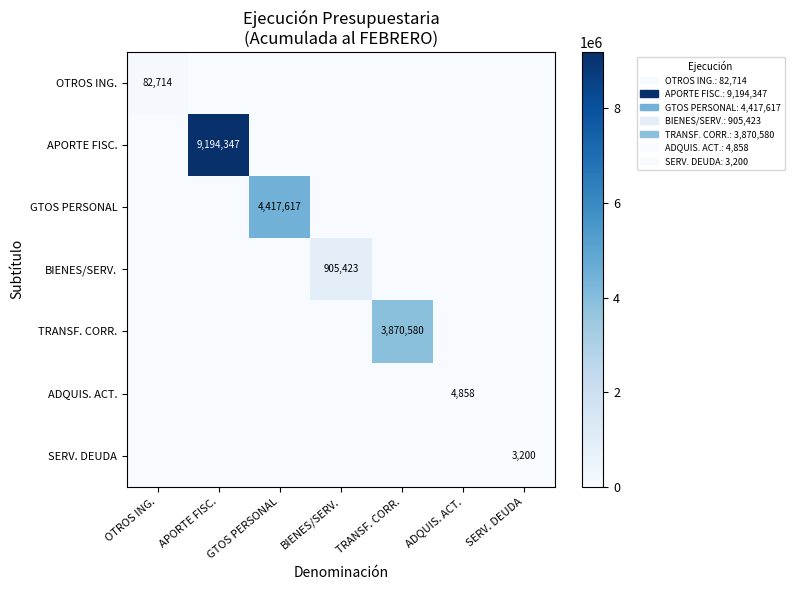

The value of GTOS PERSONAL at GTOS PERSONAL is 6806265. True or false?

False